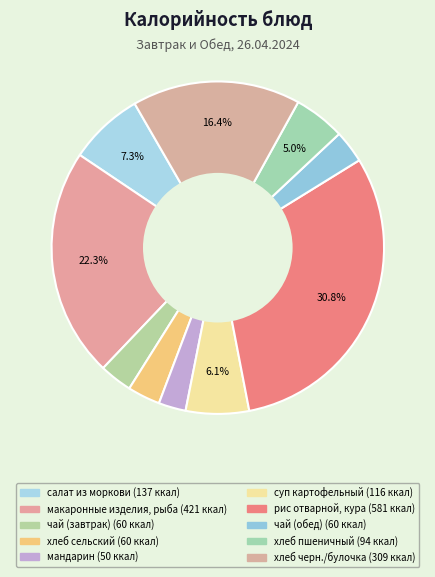

To the nearest percent, what is the combined percentage of хлеб пшеничный and хлеб сельский?

8%